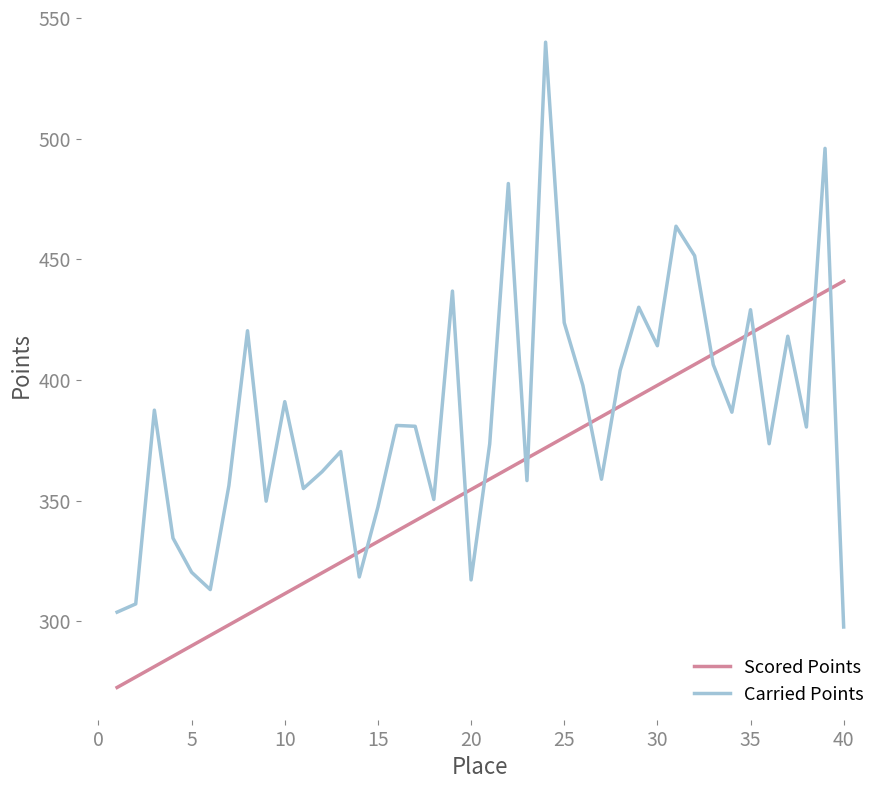

What are all the series names shown in the legend?

Scored Points, Carried Points